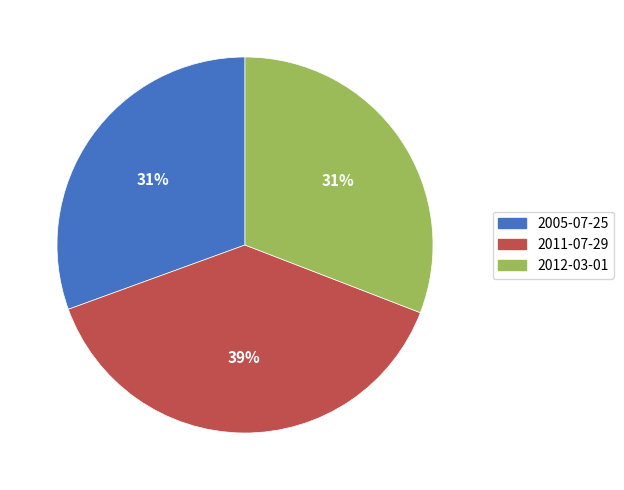

Is the sum of 2011-07-29 and 2005-07-25 greater than half?

Yes